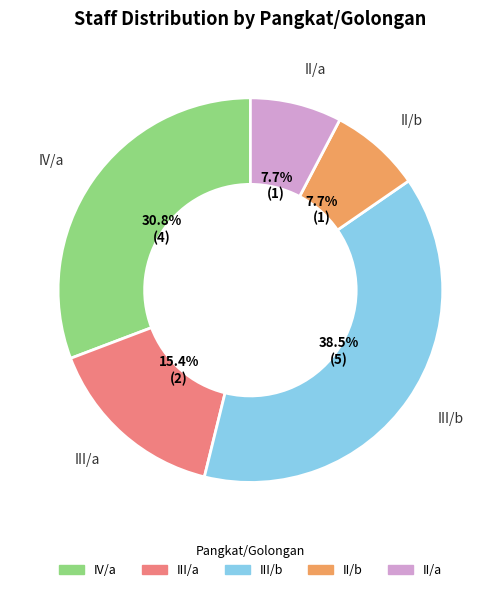

Which has a higher value, IV/a or III/a?

IV/a